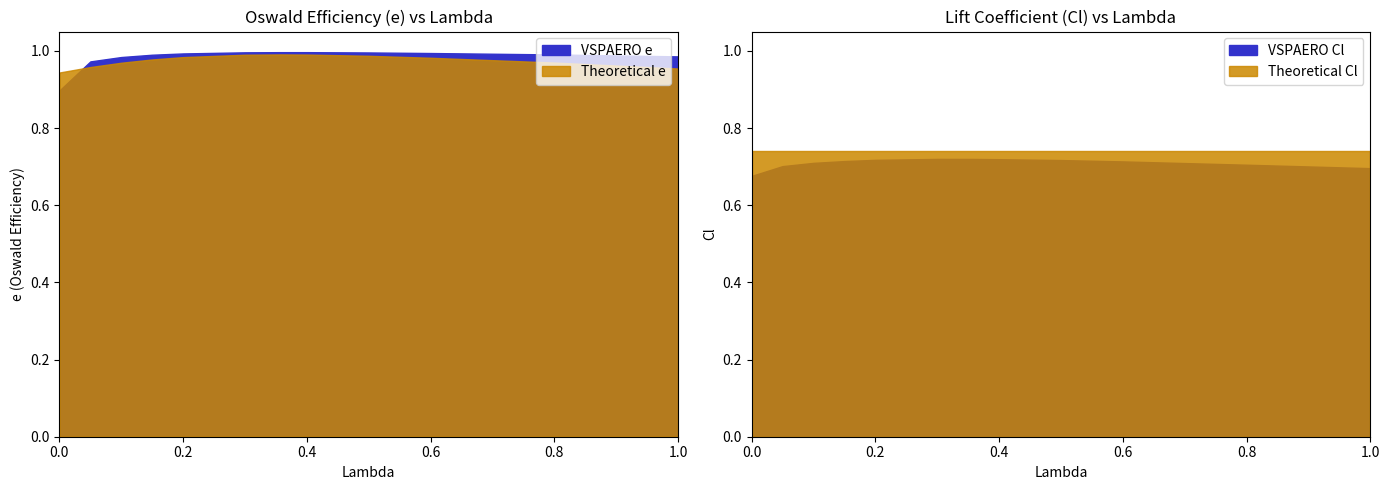

True or false: VSPAERO Cl has a value of 1.3 at 0.4.

False